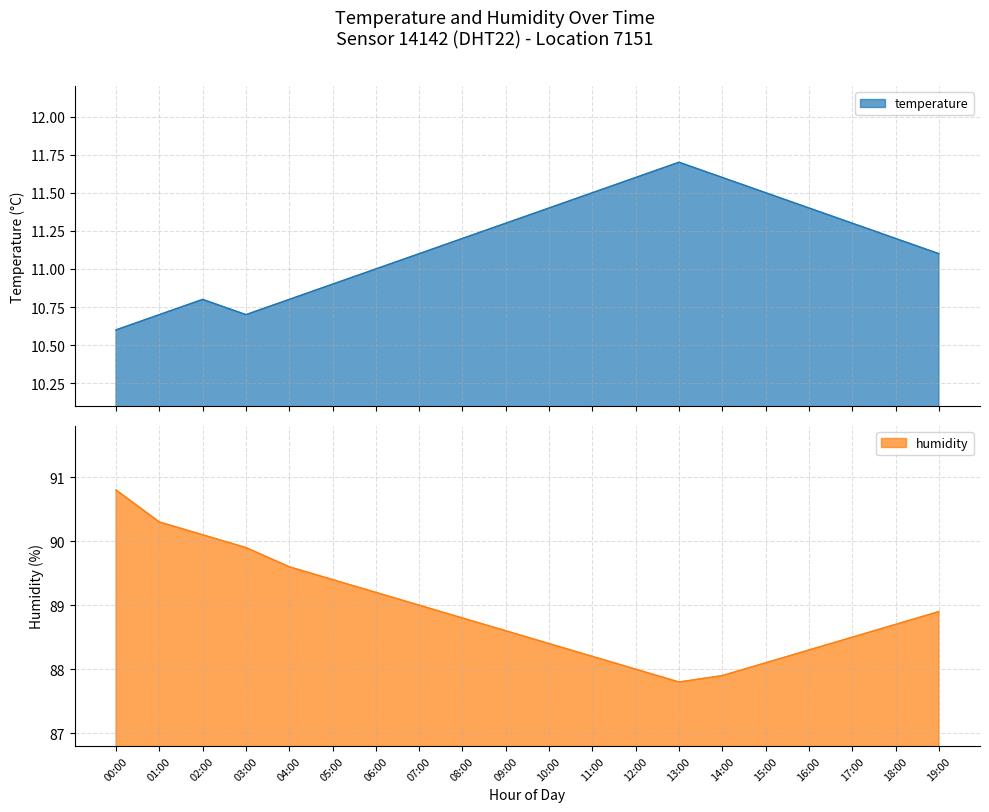

What is the total value across all series at 10:00?

99.8